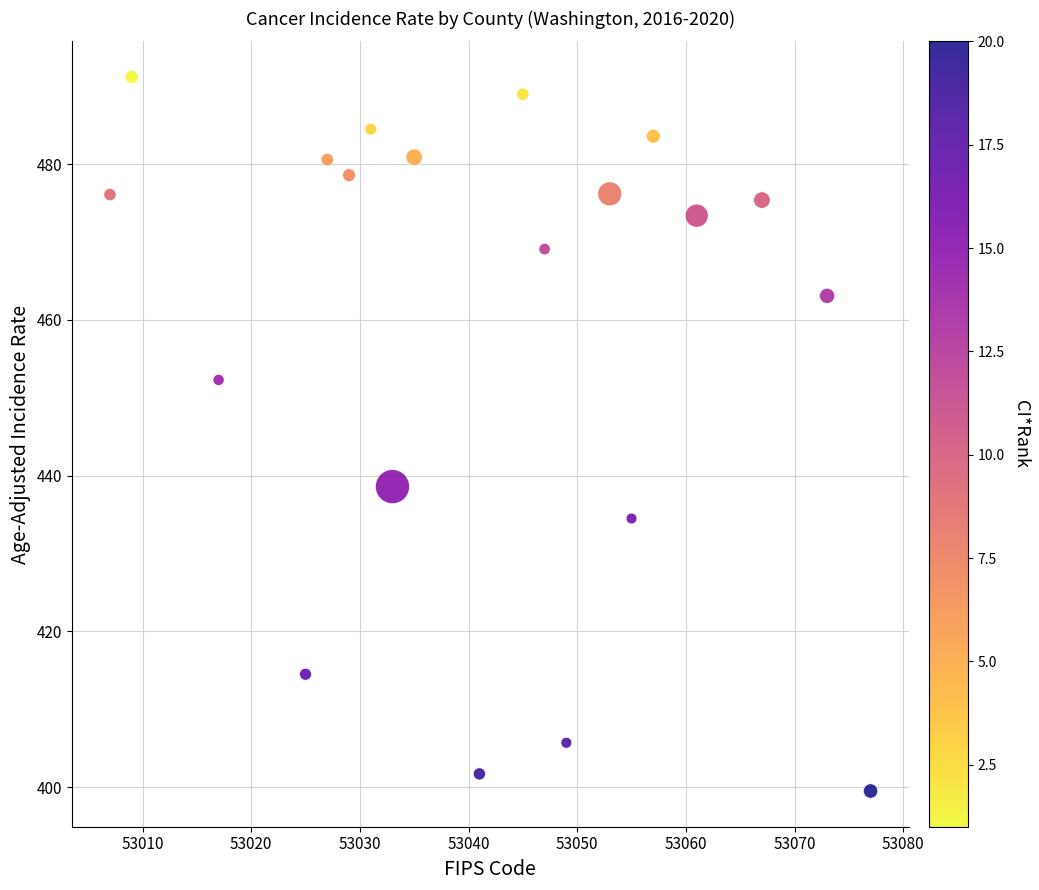

What is the range of X values (max minus min)?

70.0